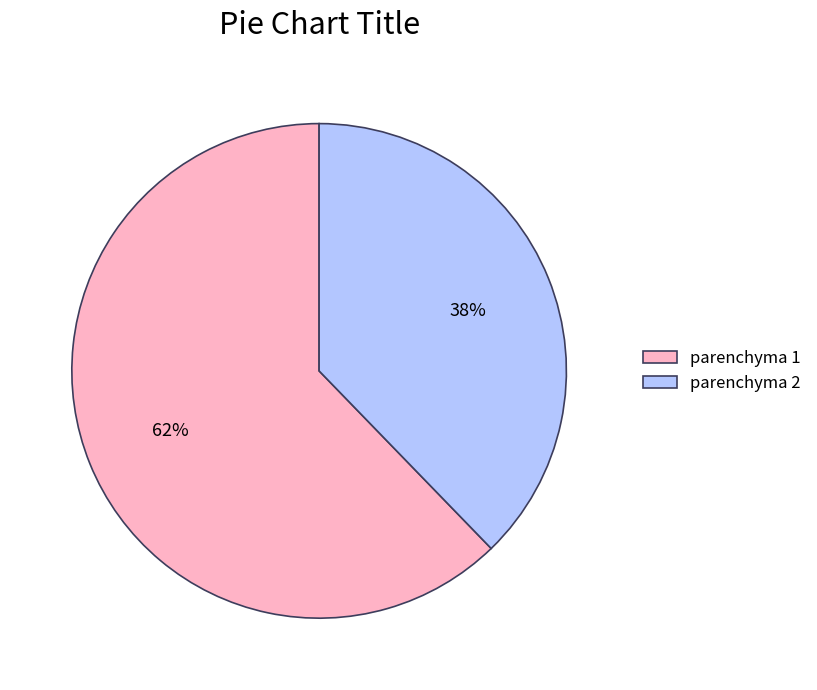

Count the number of slices in the pie.

2